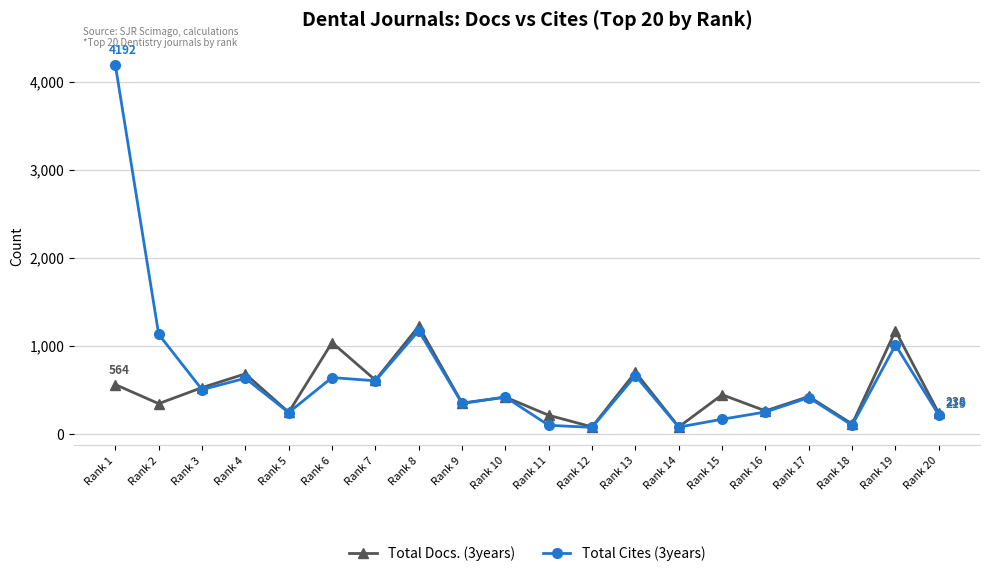

Rank the series at Rank 19 from lowest to highest value.

Total Cites (3years), Total Docs. (3years)